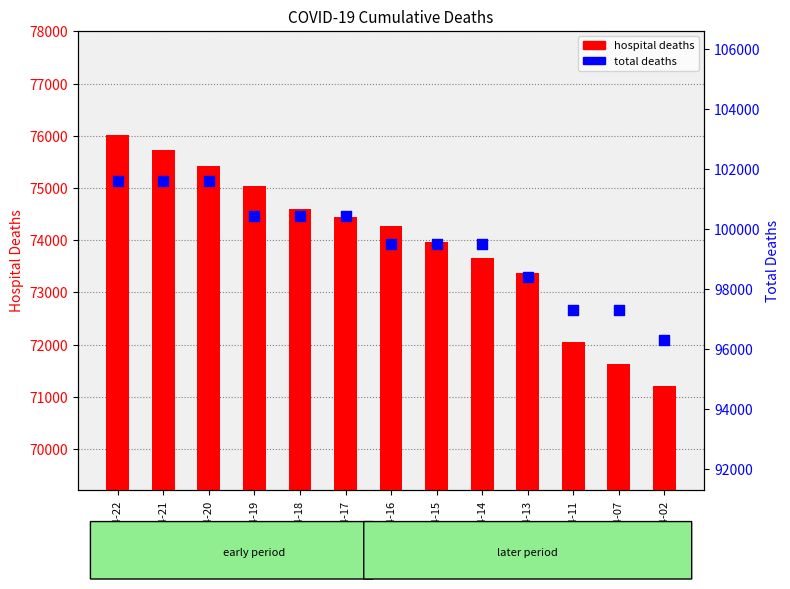

Which series reaches the maximum Y coordinate?

total deaths